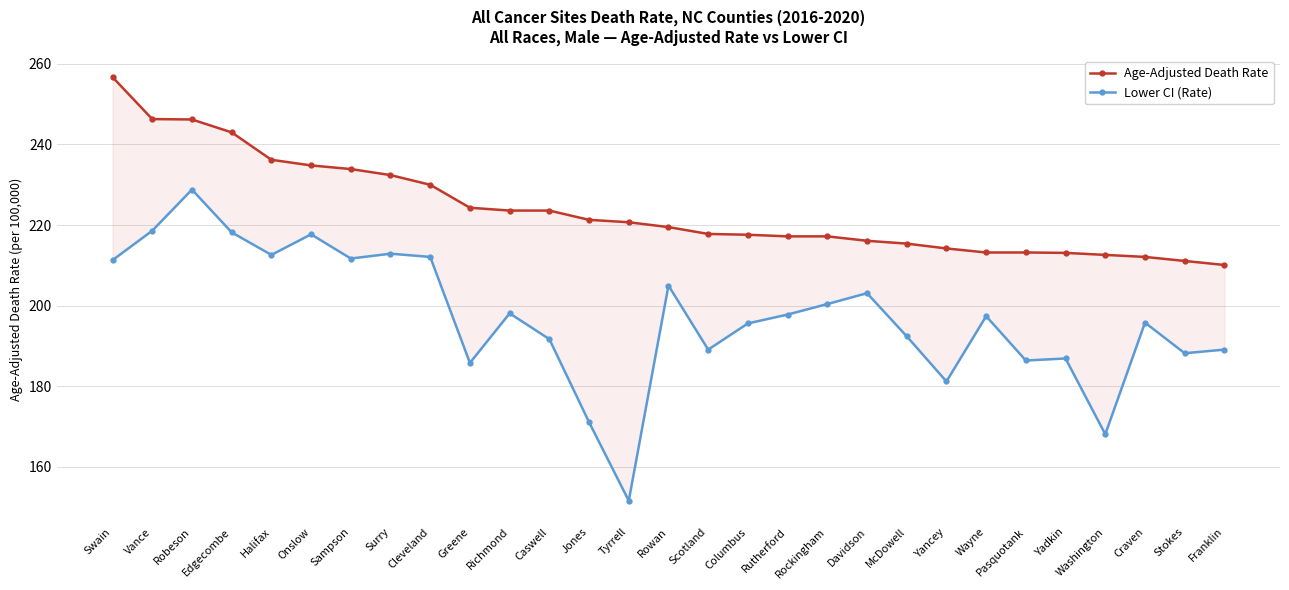

What is the total value across all series at Vance?

464.9